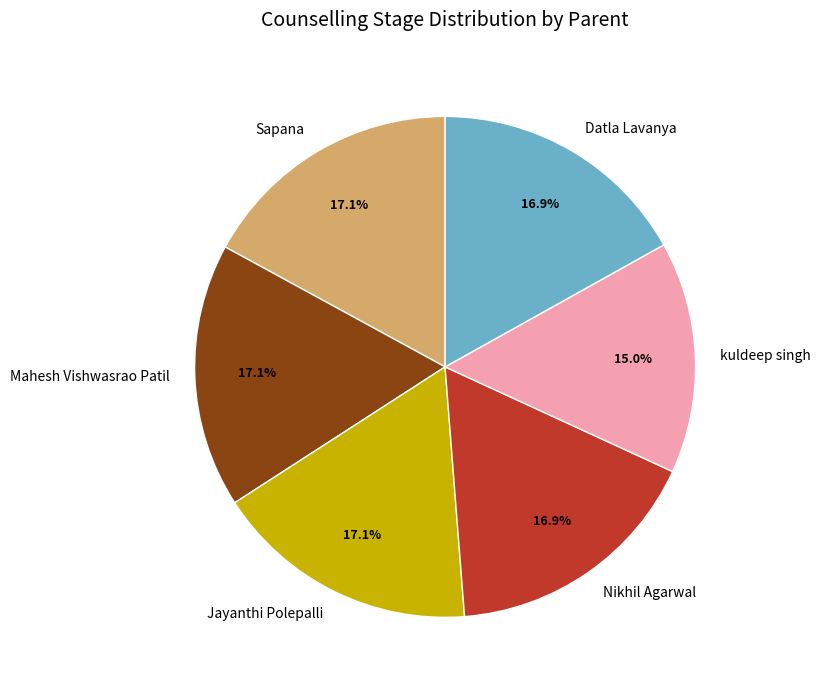

Which category has the smallest portion of the pie?

kuldeep singh